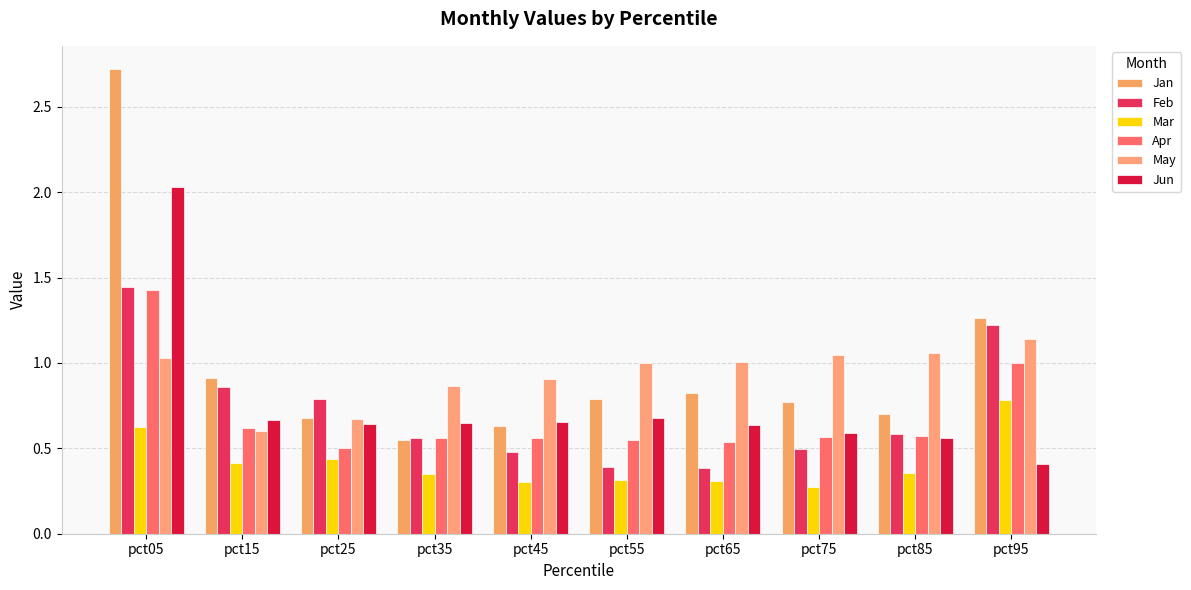

What is the total value across all series at pct75?

3.7